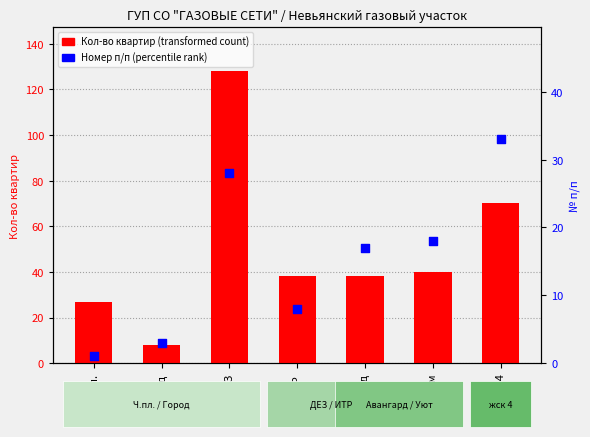

Which series has the largest total across all categories?

Кол-во квартир (transformed count)